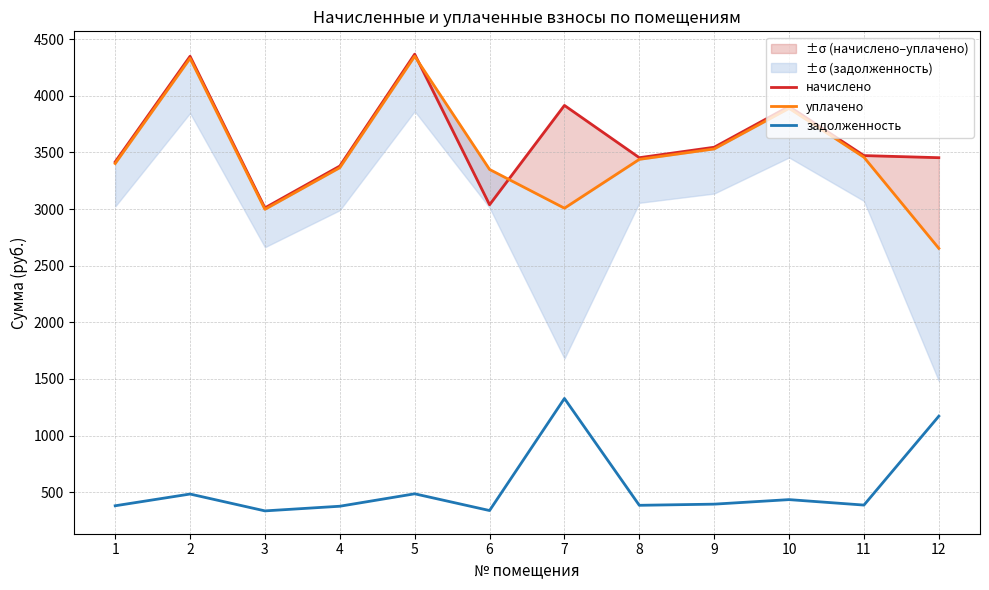

True or false: начислено has more than 2 points higher than both neighbors.

True